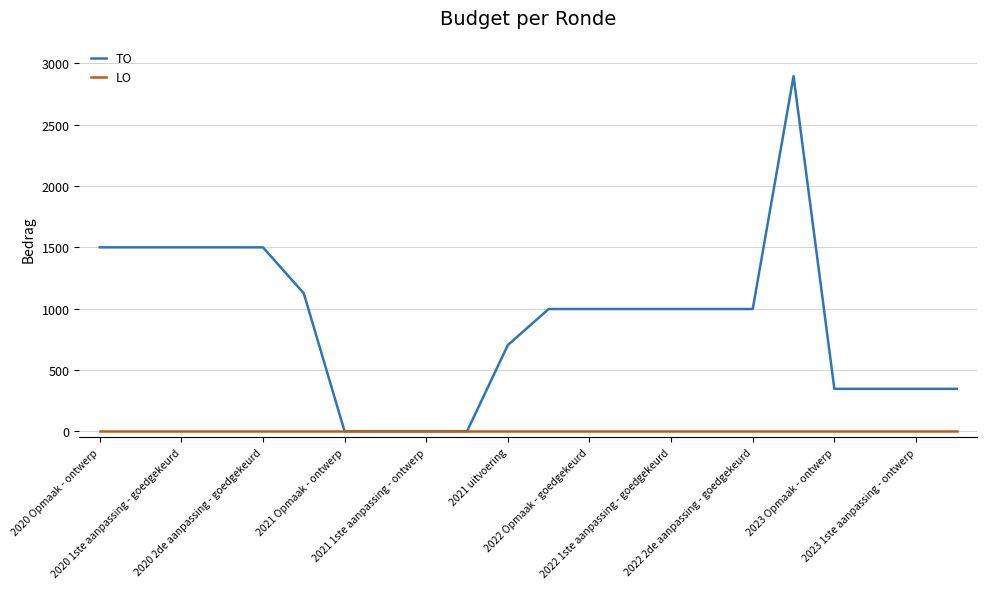

List the series in order of their overall mean, highest first.

TO, LO